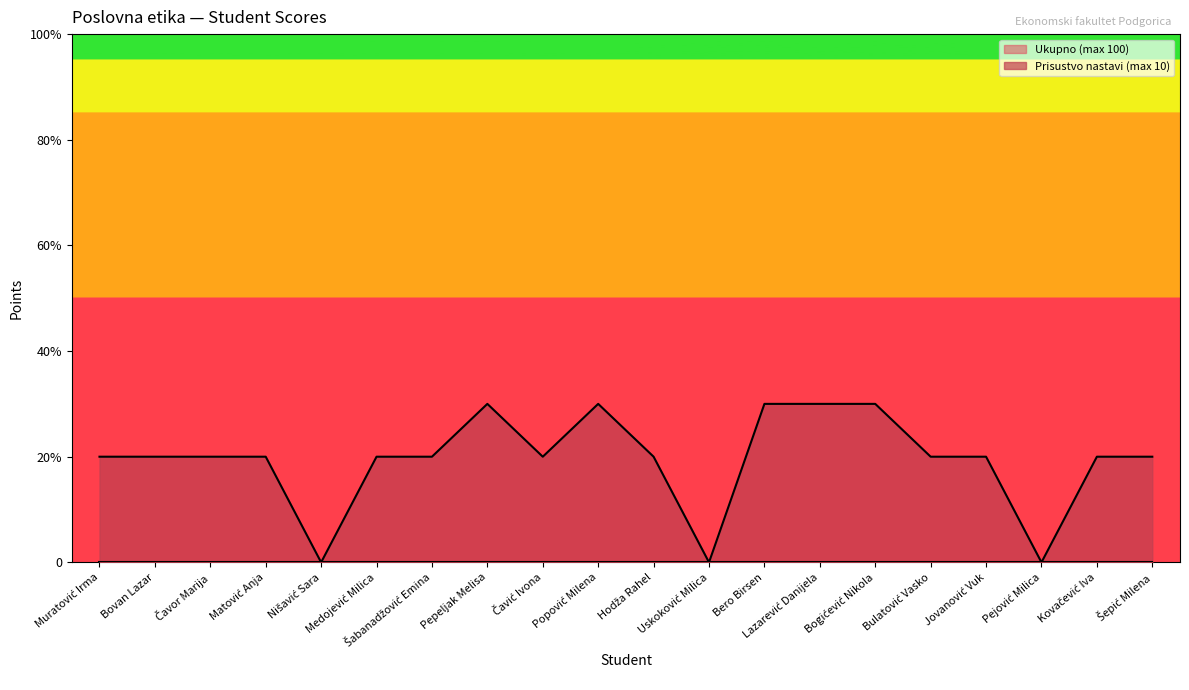

Which label corresponds to the largest value in the chart?

Pepeljak Melisa